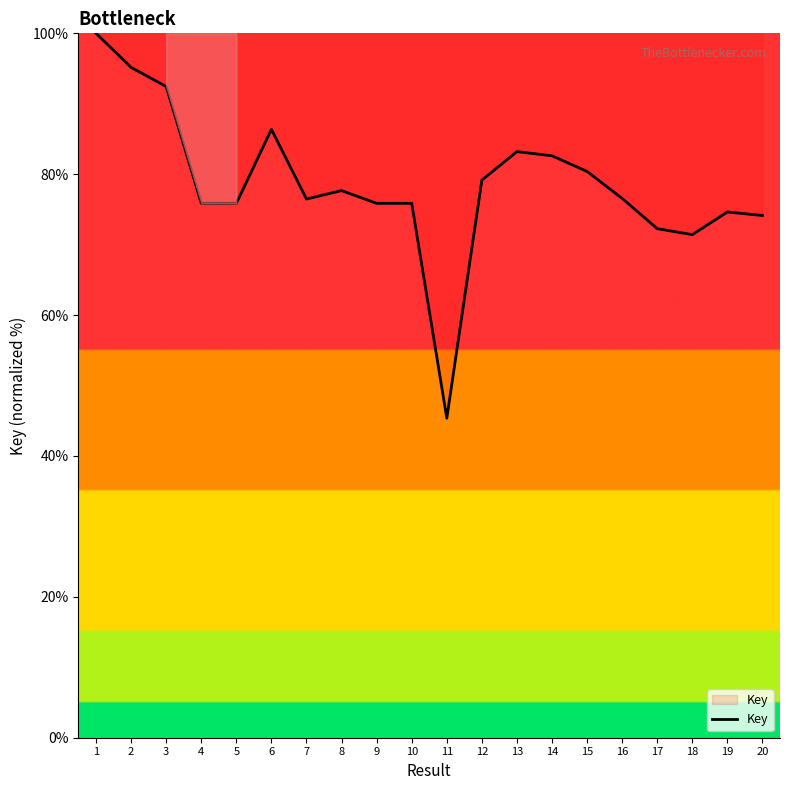

Count the number of categories in the chart.

20